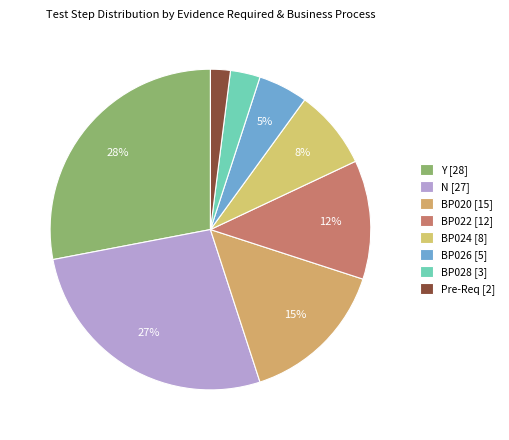

Approximately how many times larger is the value at BP024 compared to Y?

0.3